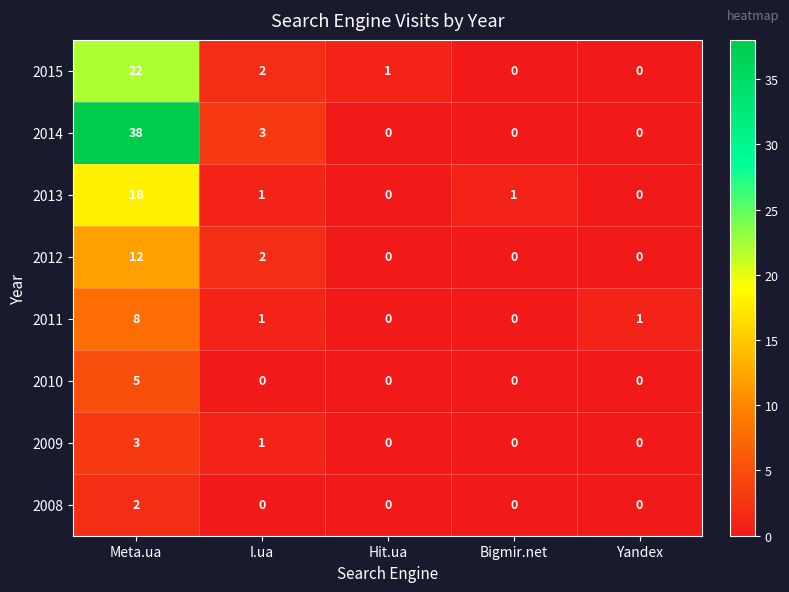

Where is 2014 nearest to the value 19?

I.ua